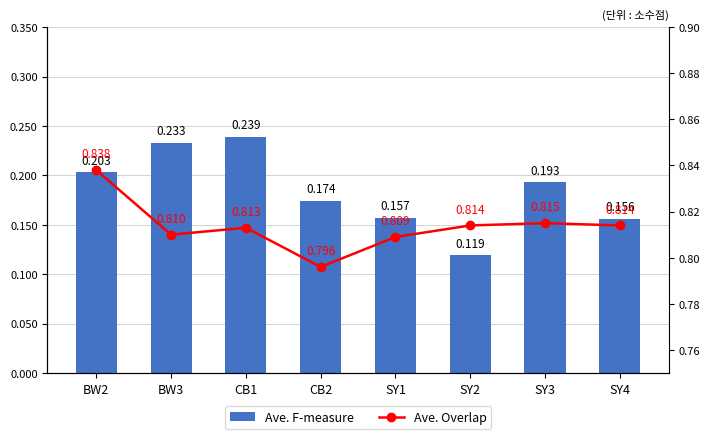

Between SY1 and BW3, which is larger?

BW3